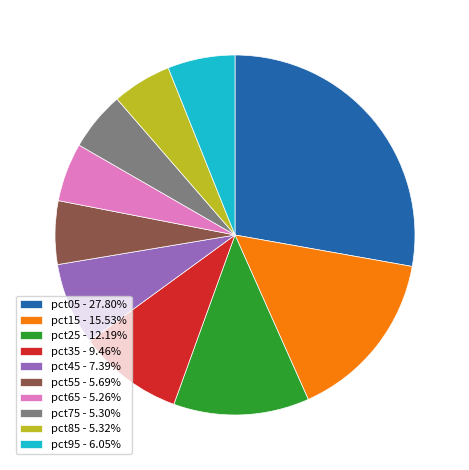

How many segments does this pie chart have?

10